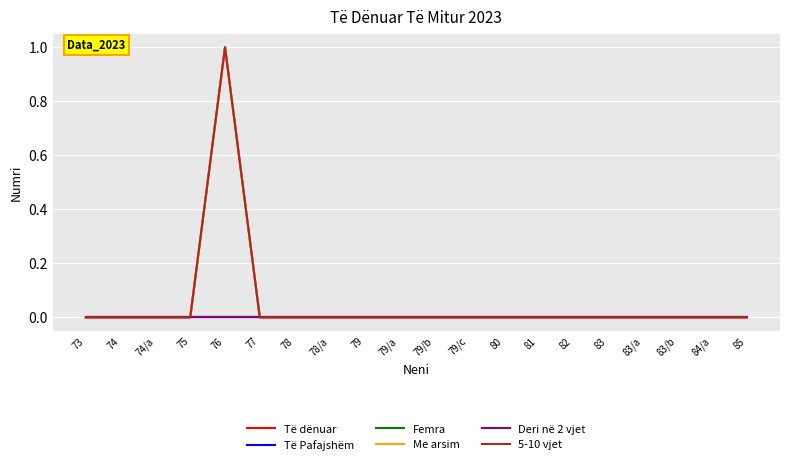

Does the chart have visible grid lines?

Yes